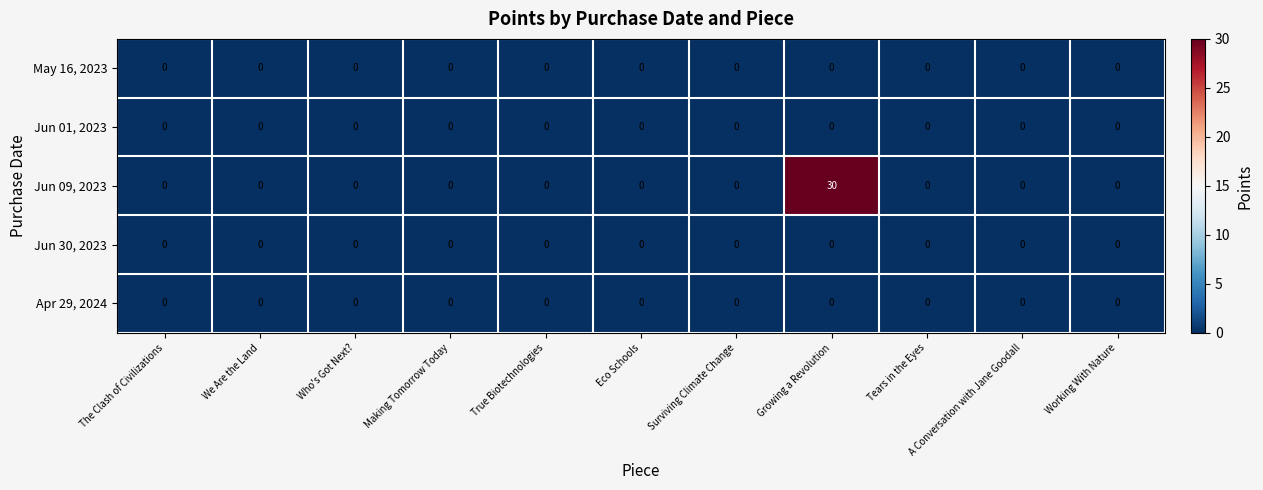

At how many categories does at least one series exceed 23?

1